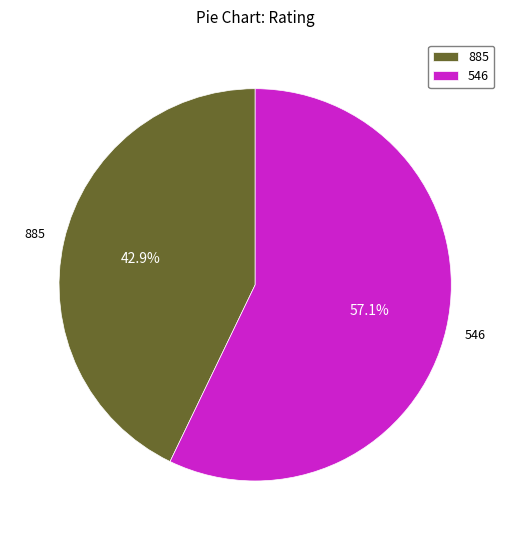

To the nearest percent, what is the difference between the largest and smallest slice percentages?

14%